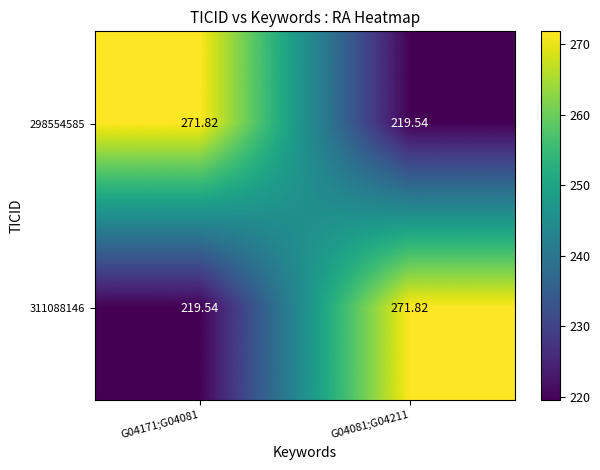

Is the value of 311088146 at G04081;G04211 greater than the value of 298554585 at G04081;G04211?

Yes